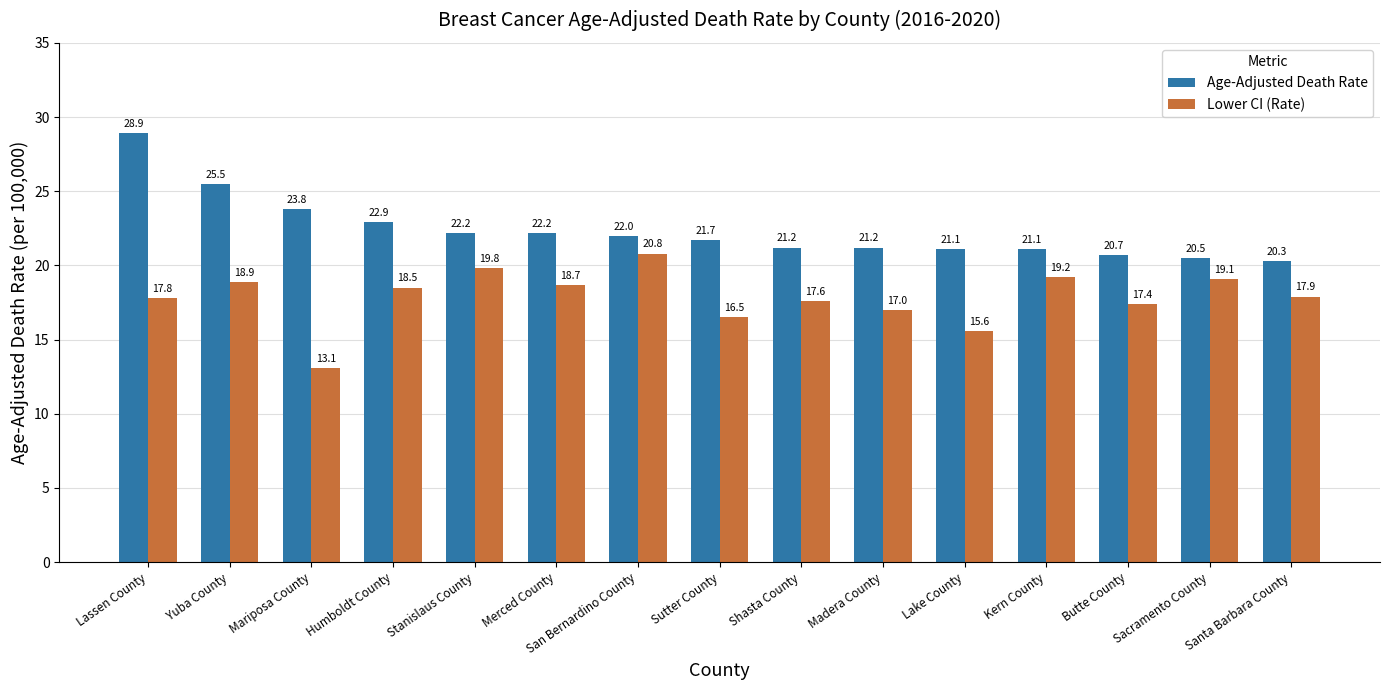

What is the approximate value of Age-Adjusted Death Rate at Butte County?

20.7